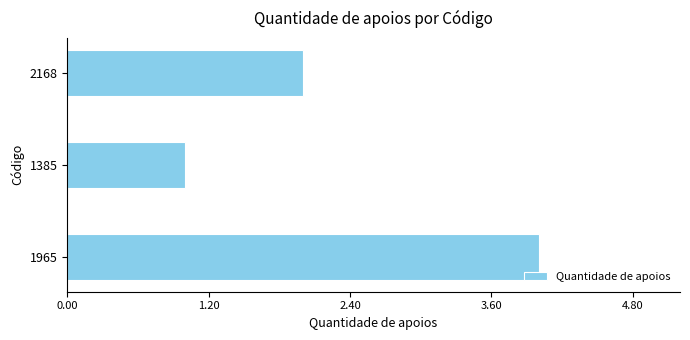

Does the chart contain any negative values?

No